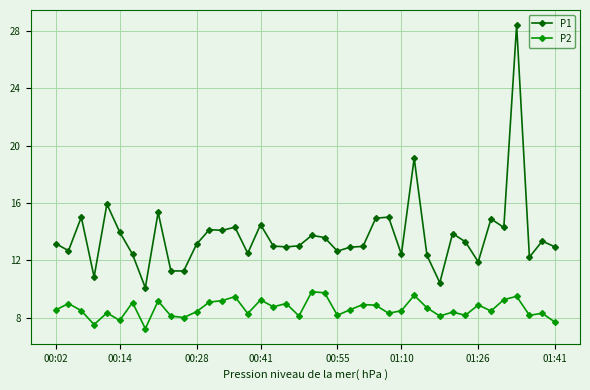

What is the lowest value of the P1 series?

10.1